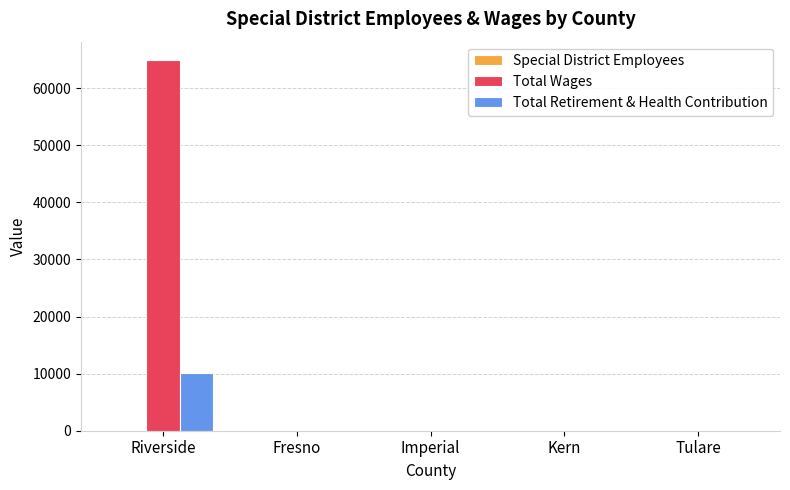

Which label corresponds to the largest value in the chart?

Riverside